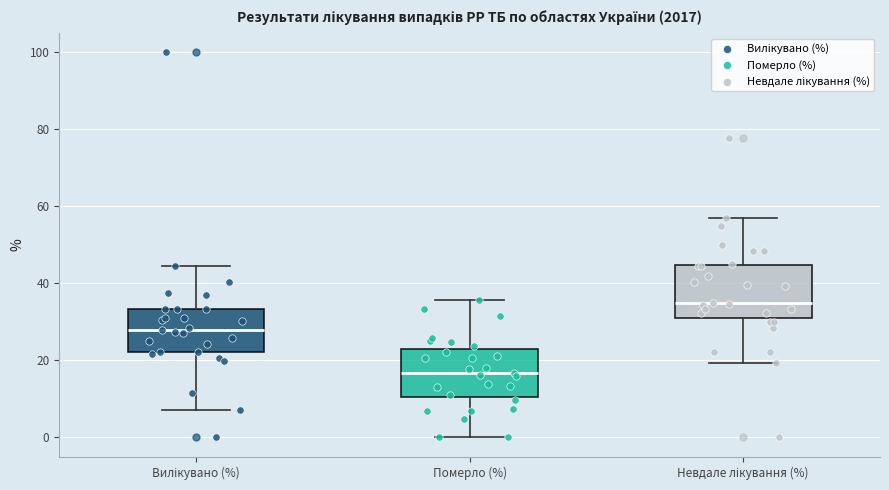

Reading left to right, transcribe this box plot: for each box, give where its median line is, the range the box spans, and where its two whiskers end, as read against the y-axis. The values are not printed on the chart, so give them approximately, as read against the axis.

Вилікувано (%): median 28, box 22 to 34, whiskers 8 to 44
Померло (%): median 16, box 10 to 22, whiskers 0 to 36
Невдале лікування (%): median 34, box 32 to 44, whiskers 20 to 56